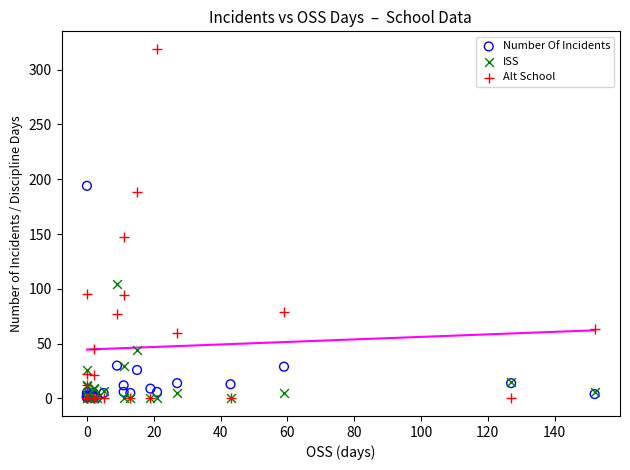

In the Alt School series, what Y value is closest to 159?

147